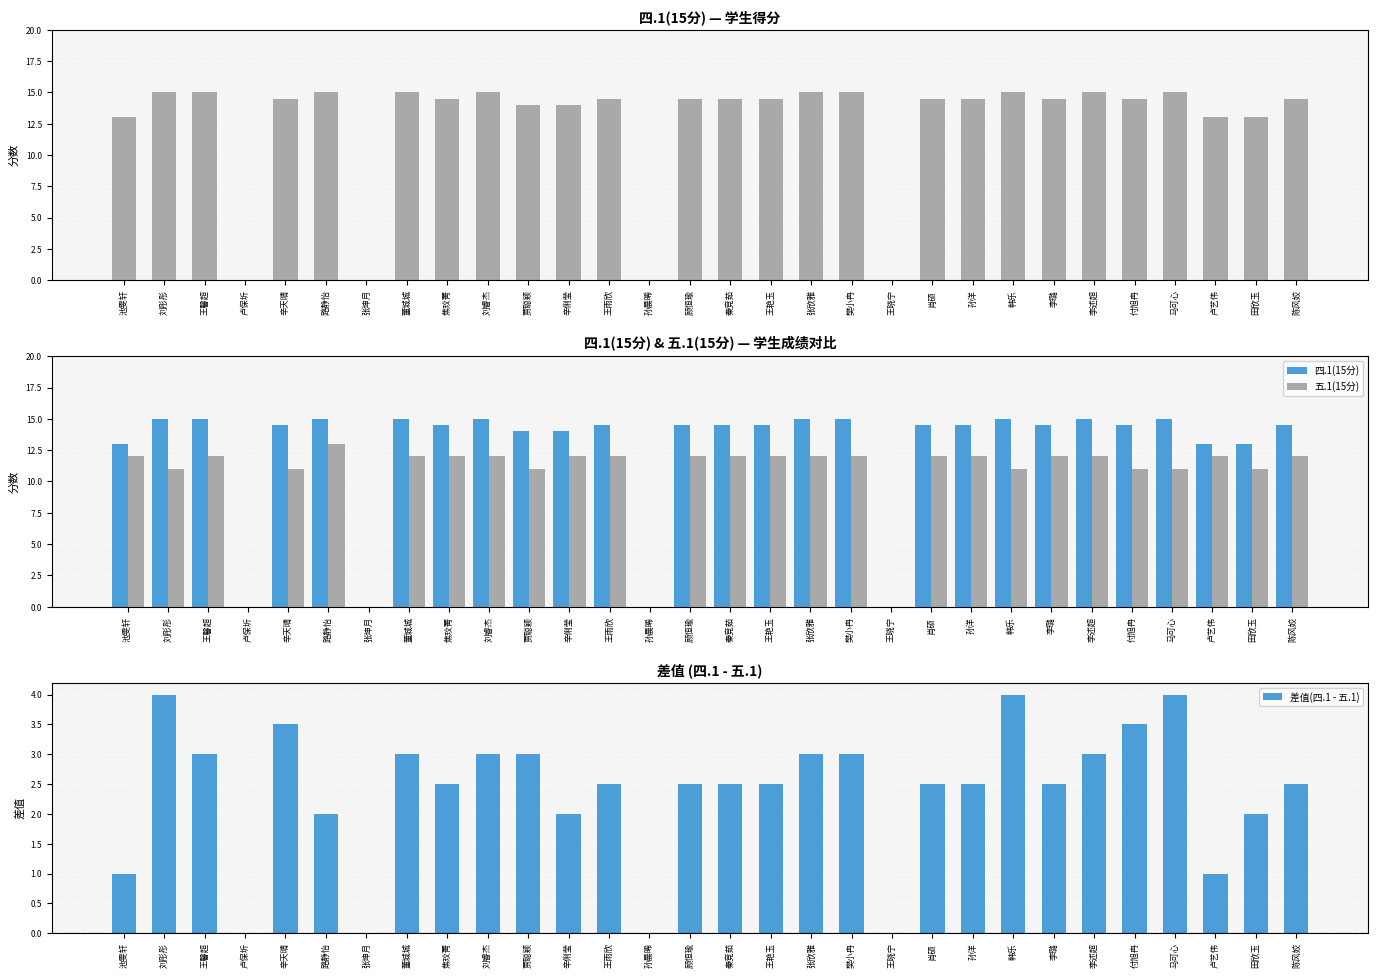

What is the sum of the 四.1(15分) values at 马可心 and 李述超?

30.0